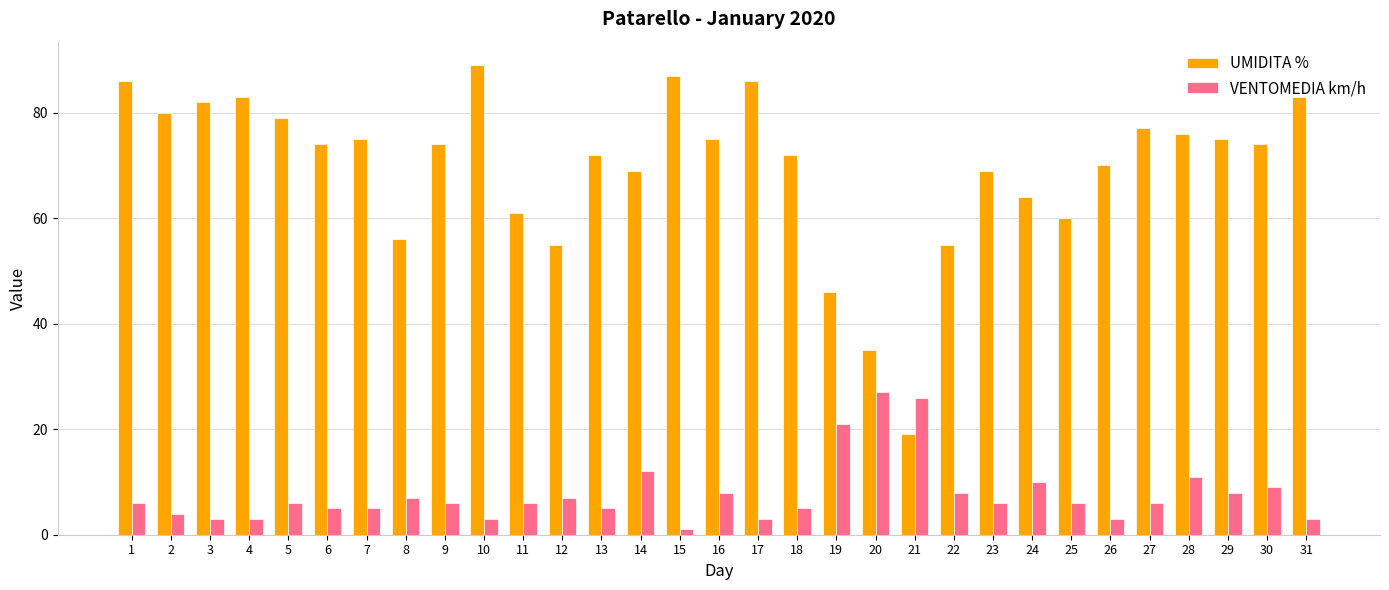

Reading right to left, what are all the values shown in this chart?

UMIDITA %: 31=83	30=74	29=75	28=76	27=77	26=70	25=60	24=64	23=69	22=55	21=19	20=35	19=46	18=72	17=86	16=75	15=87	14=69	13=72	12=55	11=61	10=89	9=74	8=56	7=75	6=74	5=79	4=83	3=82	2=80	1=86
VENTOMEDIA km/h: 31=3	30=9	29=8	28=11	27=6	26=3	25=6	24=10	23=6	22=8	21=26	20=27	19=21	18=5	17=3	16=8	15=1	14=12	13=5	12=7	11=6	10=3	9=6	8=7	7=5	6=5	5=6	4=3	3=3	2=4	1=6